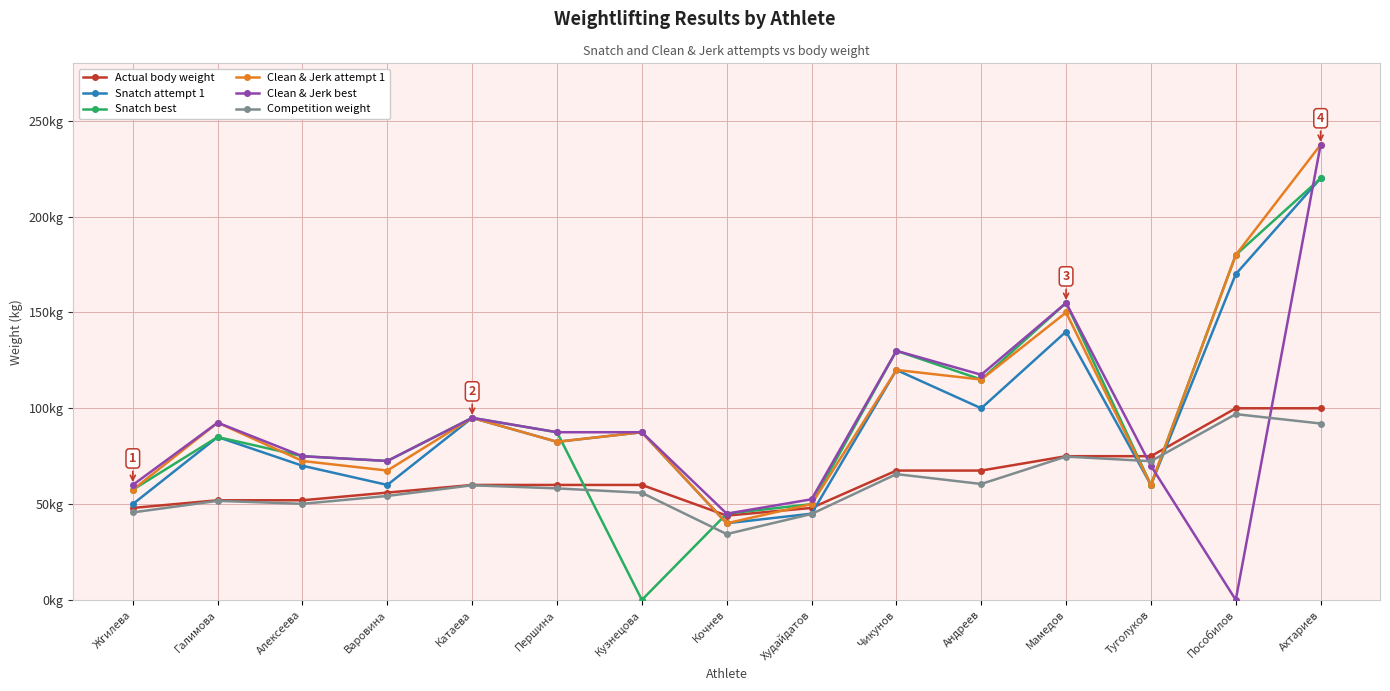

At which category does Clean & Jerk attempt 1 reach its first local peak?

Галимова